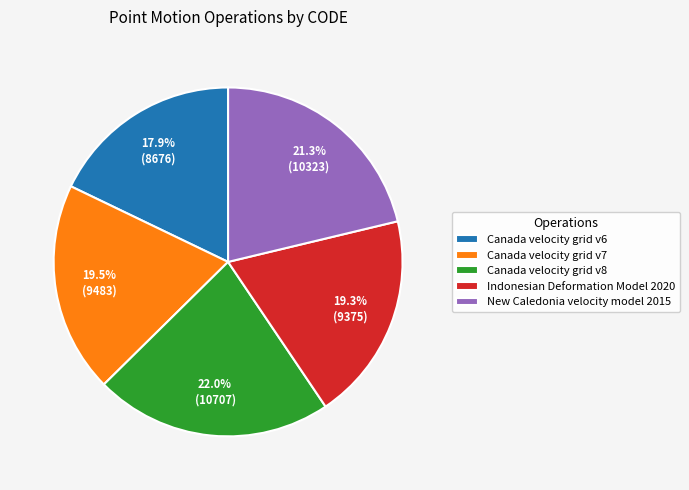

To the nearest percent, what is the combined percentage of Indonesian Deformation Model 2020 and New Caledonia velocity model 2015?

41%